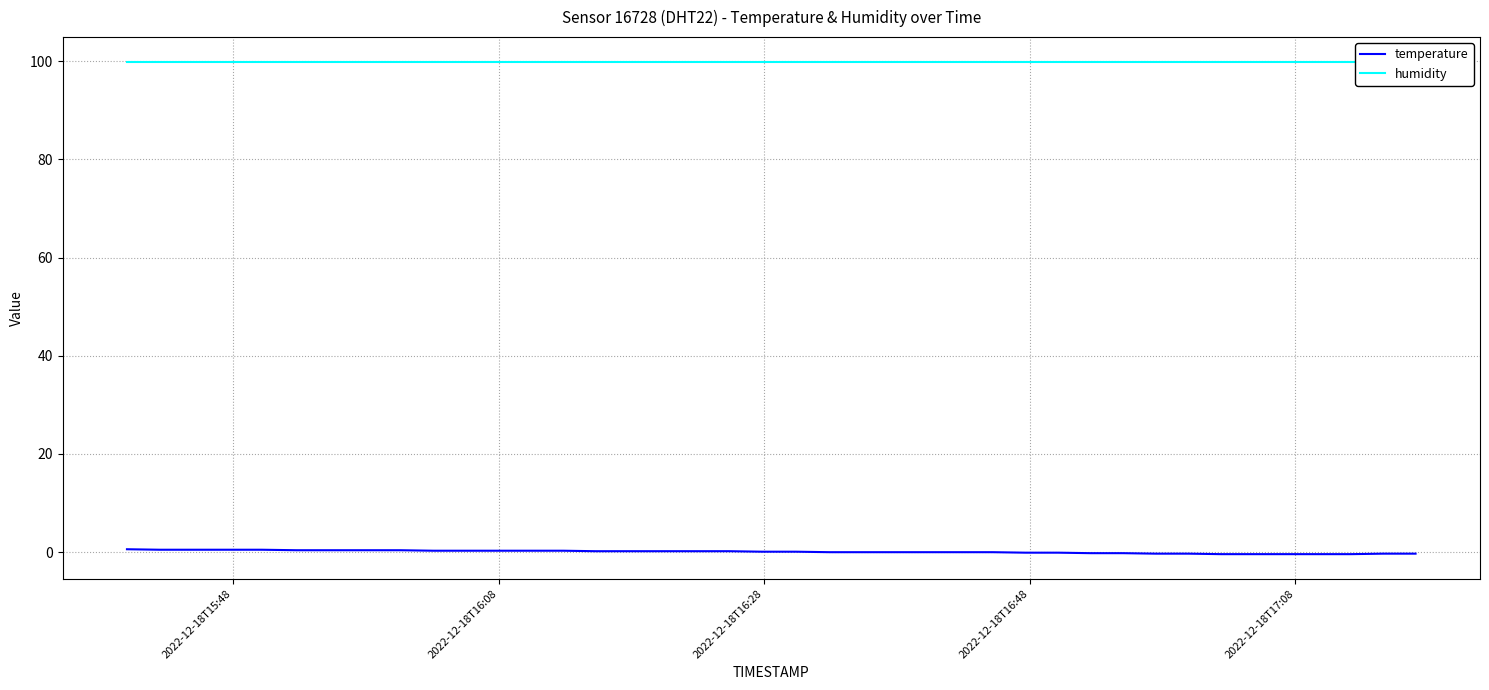

How many values in temperature are above zero?

21